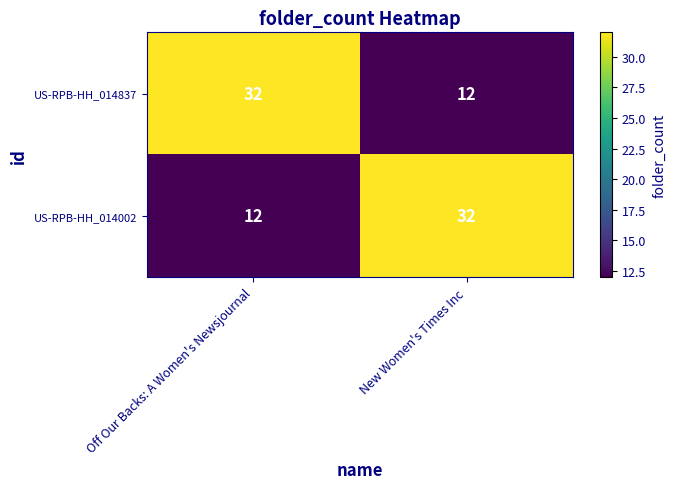

What is the spread (max minus min) of values at New Women's Times Inc?

20